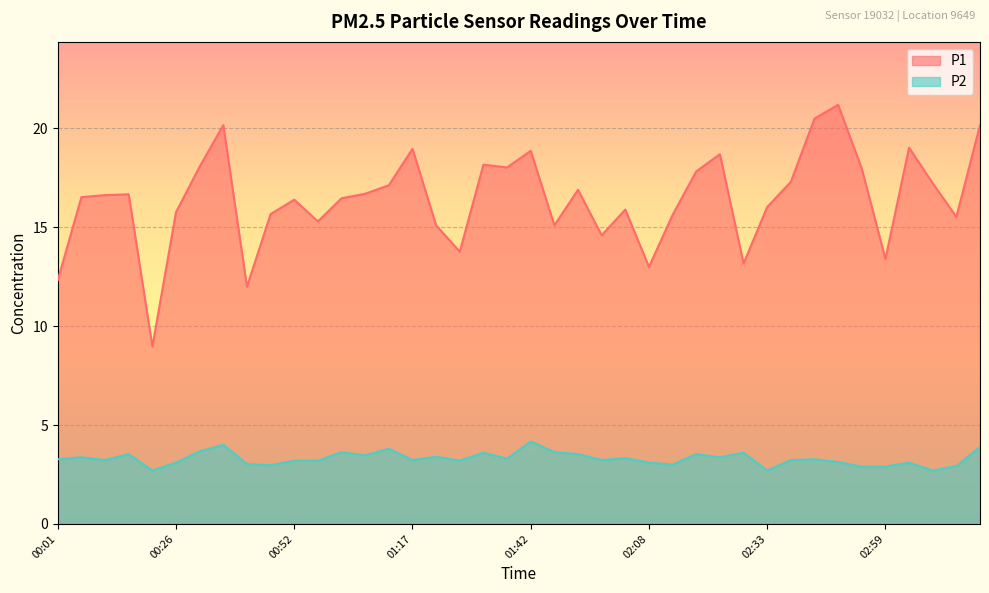

Between 02:38 and 02:43, which series saw the biggest shift?

P1